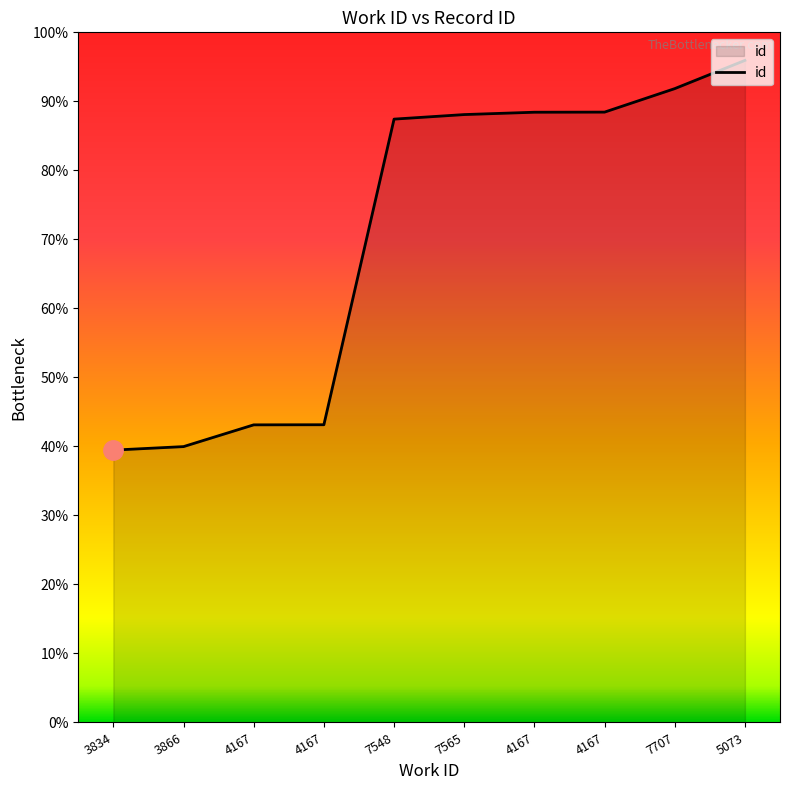

Reading right to left, list all the values displayed in this chart.

5073=23983	7707=22961	4167=22110	4167=22106	7565=22021	7548=21856	4167=10785	4167=10781	3866=9993	3834=9866